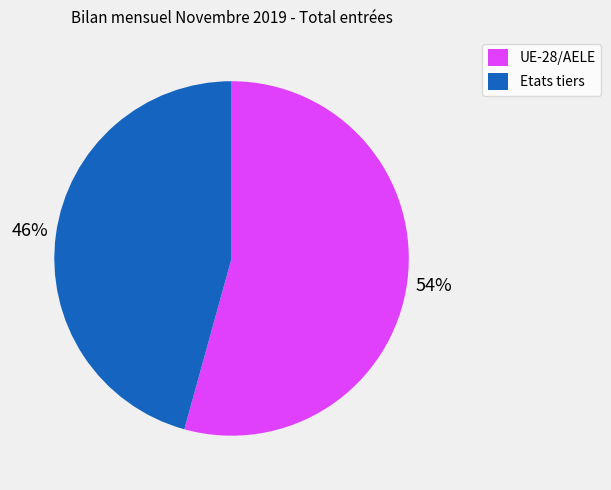

Which slice is the largest?

UE-28/AELE